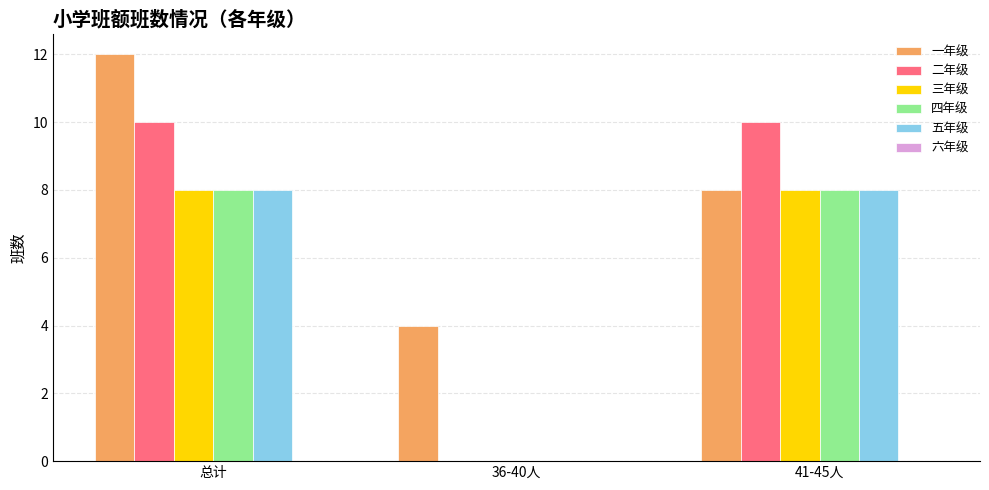

Which series changed the most between 总计 and 36-40人?

二年级